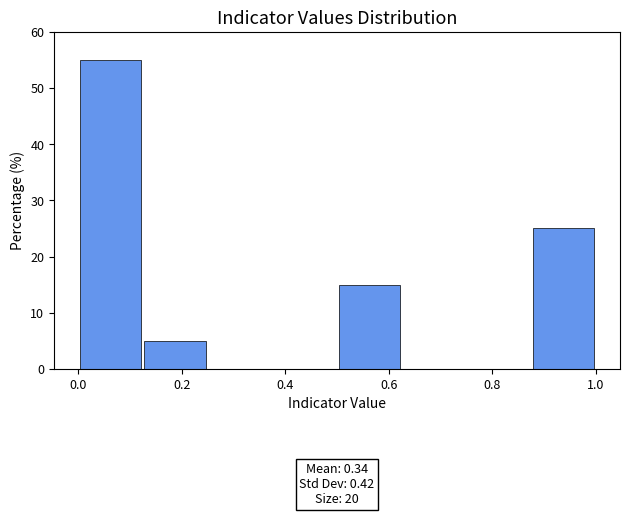

Which range on the x-axis has the tallest bar?

0.000 to 0.125